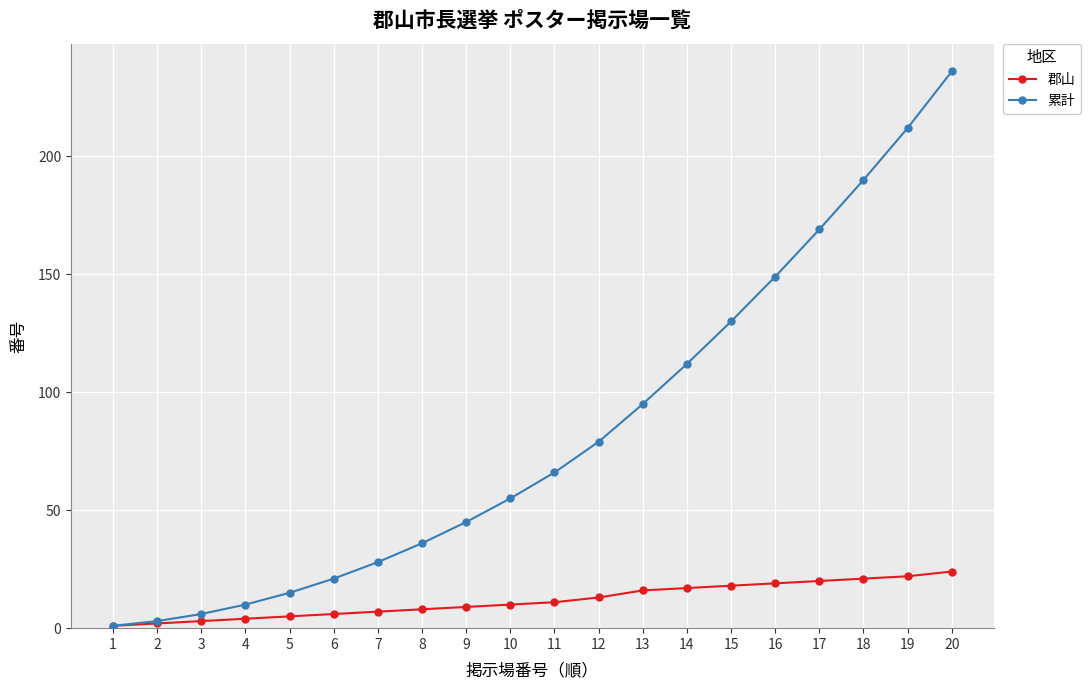

The value of 累計 at 1 is 1. True or false?

True